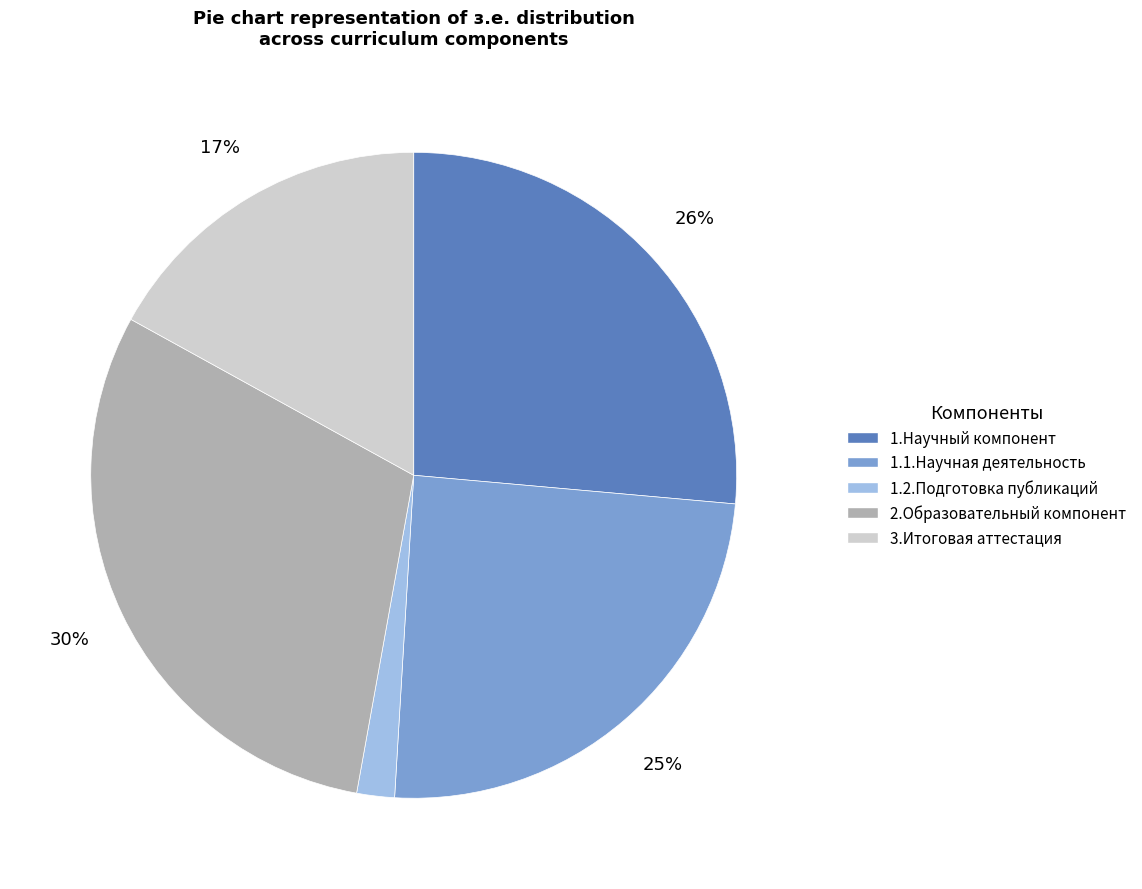

To the nearest percent, what percentage of the pie is 3.Итоговая аттестация?

17%